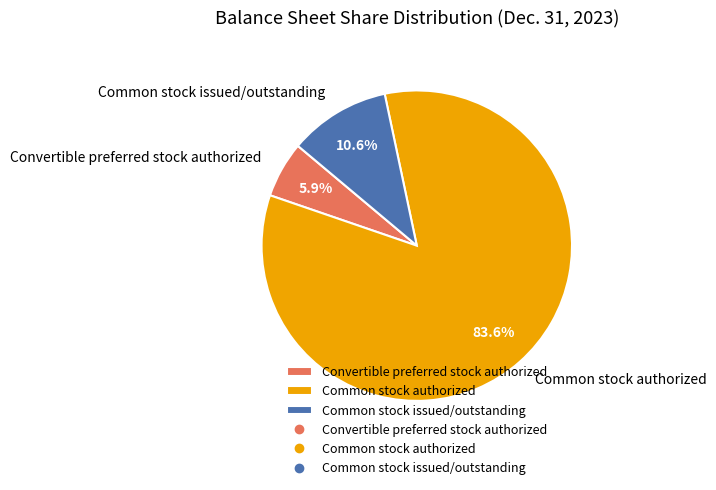

What is the largest slice in the pie chart?

Common stock authorized